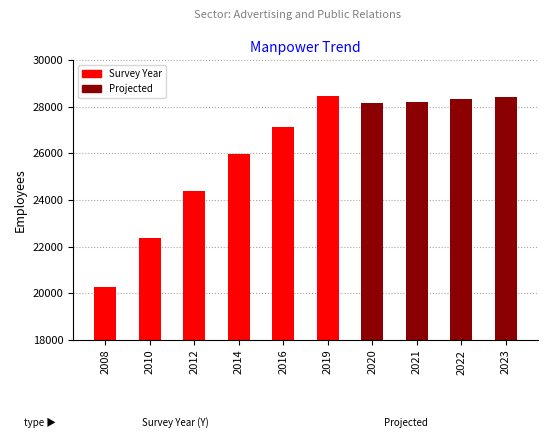

The value at 2019 is 47721. True or false?

False